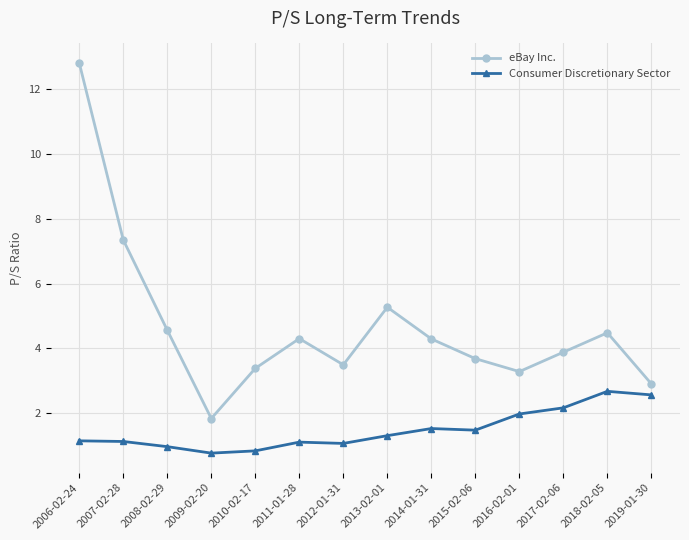

Which series has the largest range (max minus min)?

eBay Inc.